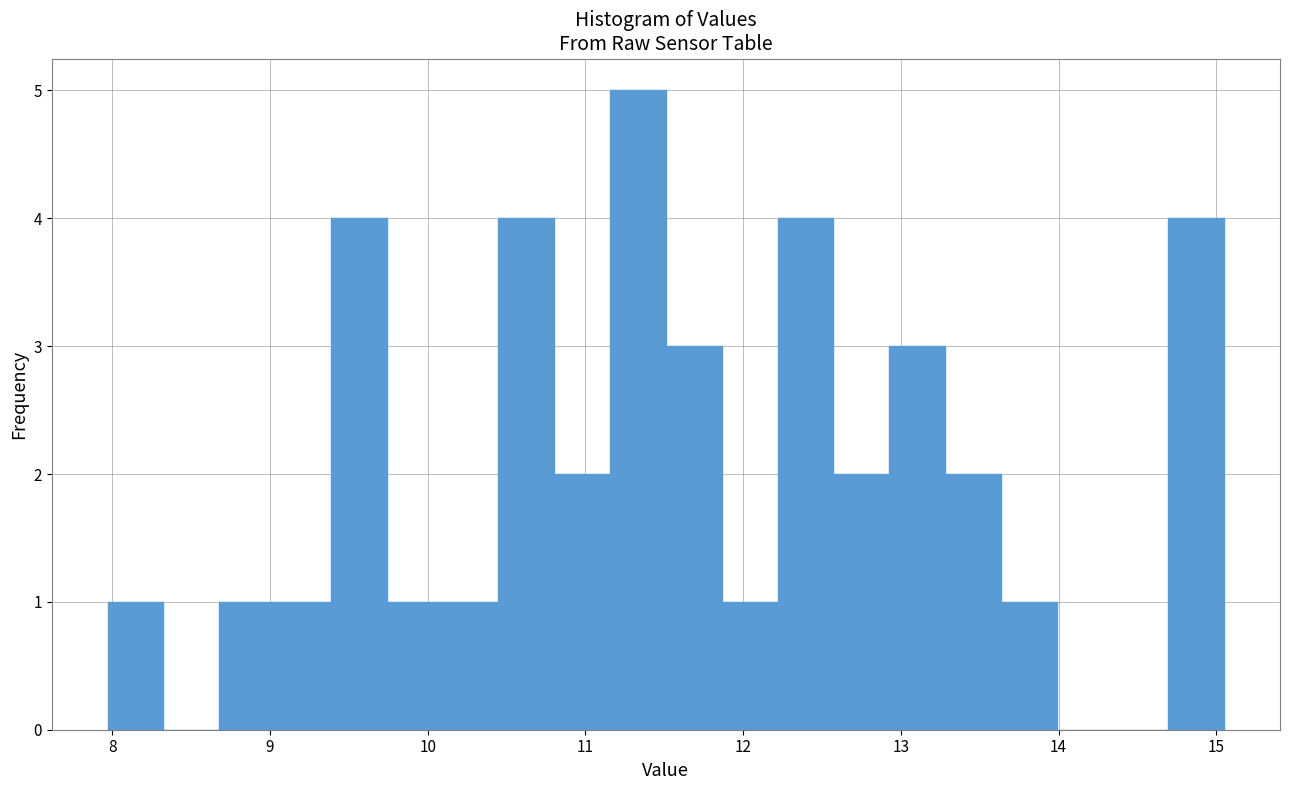

Around what value on the x-axis is the tallest bar? Give the approximate position of its centre, as read against the axis.

11.3